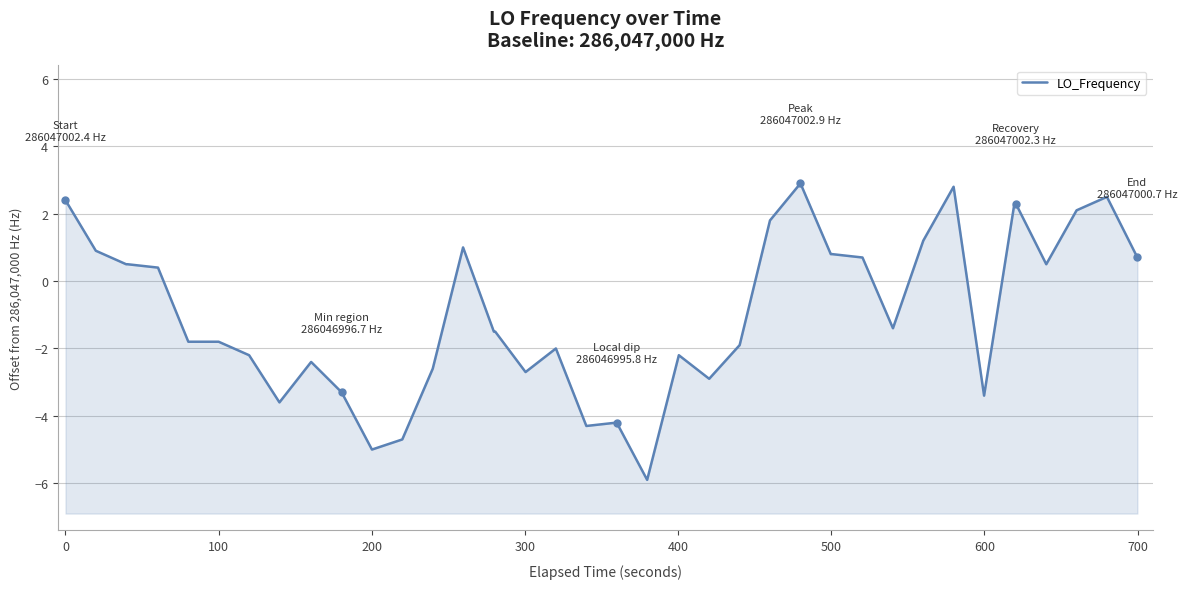

What is the minimum value shown in the chart?

-5.9